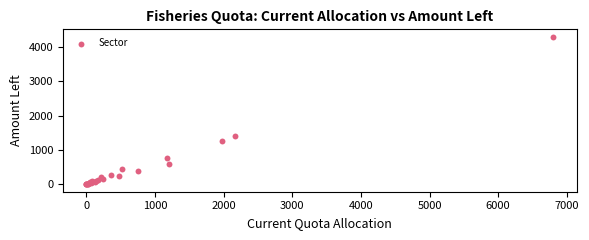

What Y value in the scatter plot is closest to 2145?

1408.5